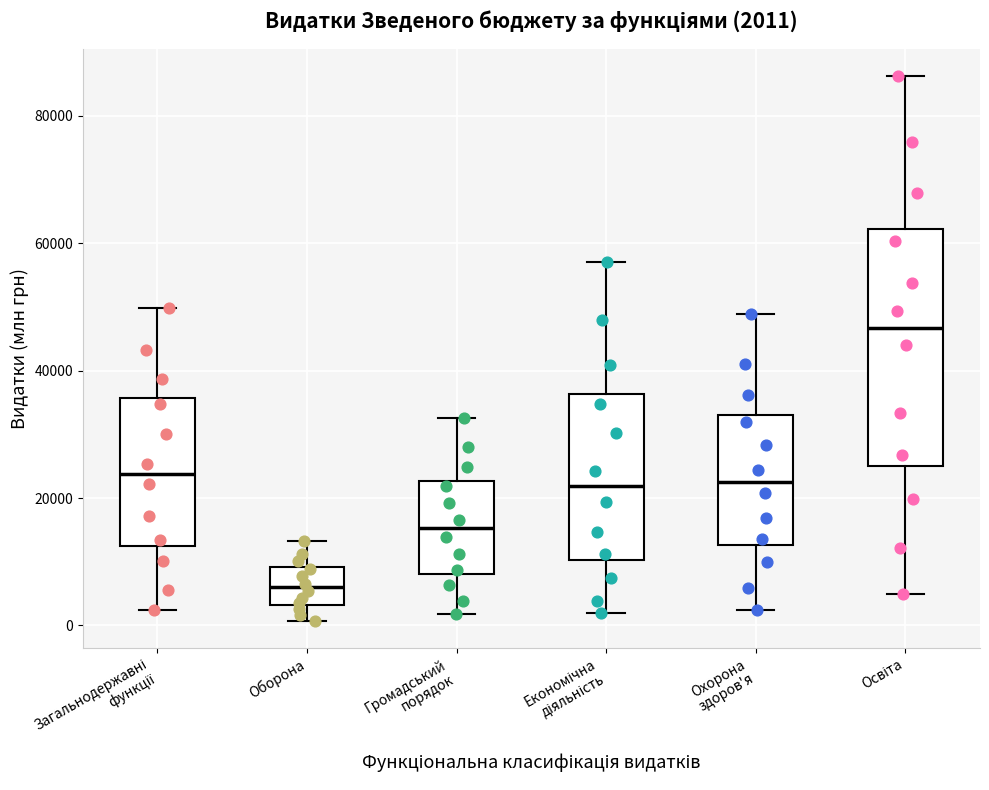

Which box's median line is the highest?

Освіта